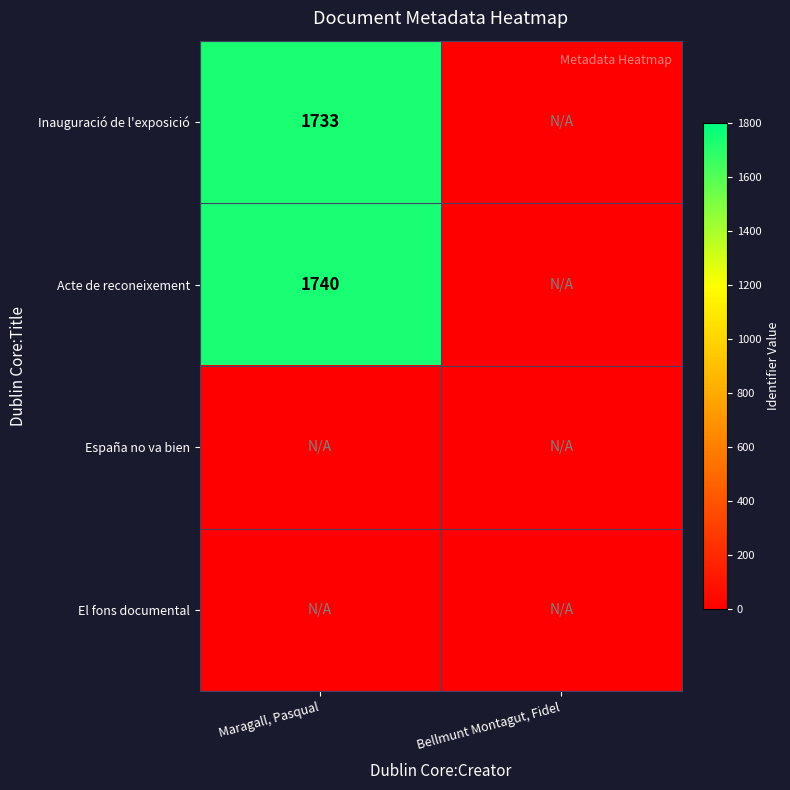

The Acte de reconeixement series shows 1740 at Maragall, Pasqual. True or false?

True